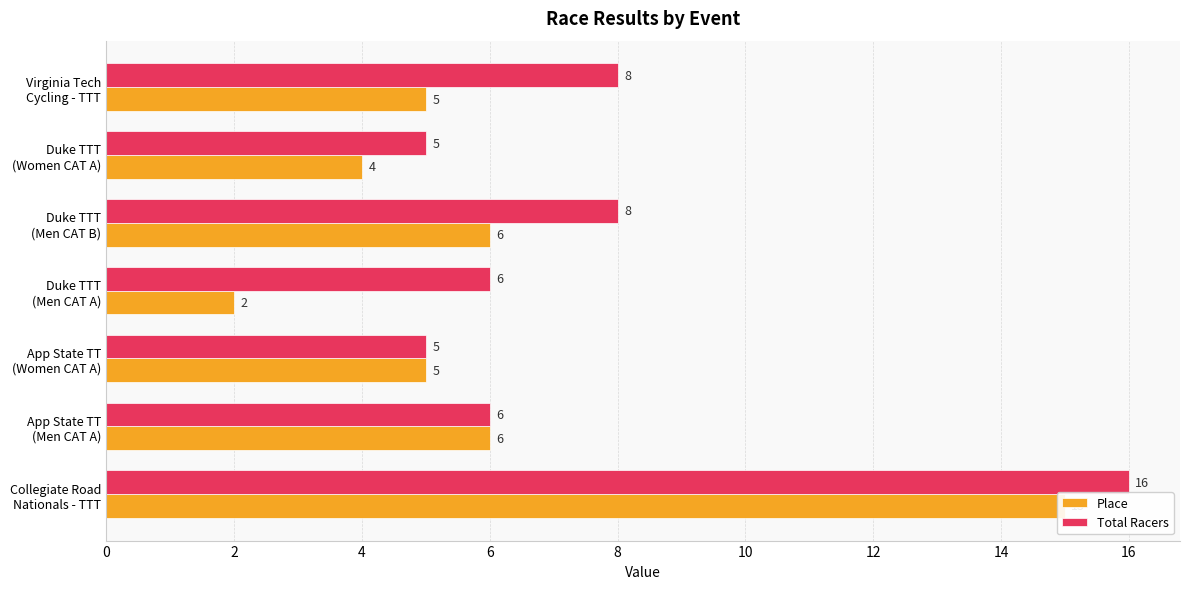

List the series in order of their overall mean, lowest first.

Place, Total Racers